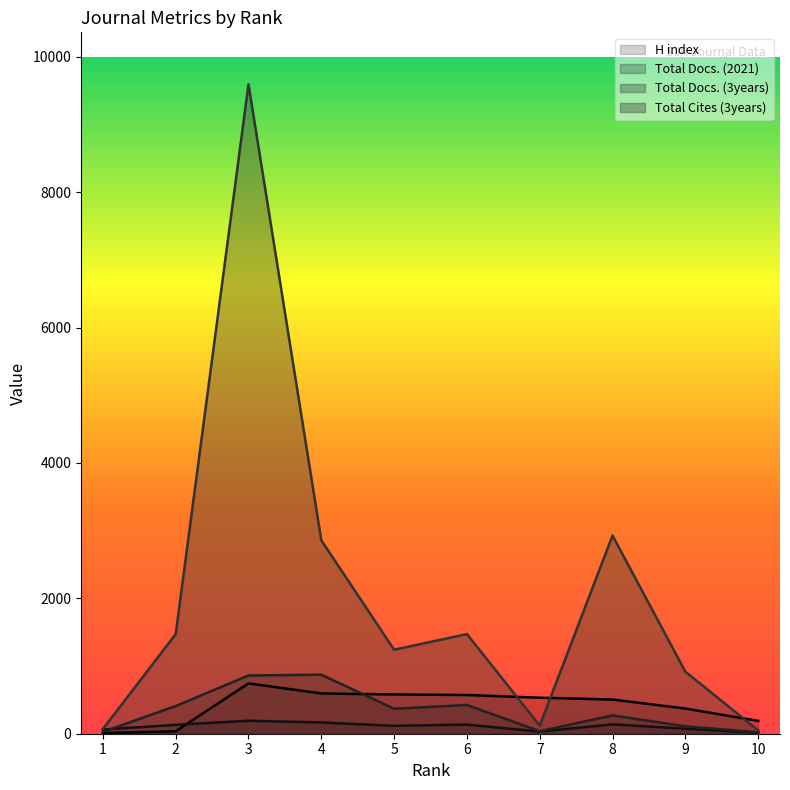

Read the Total Docs. (2021) value at 4.

166